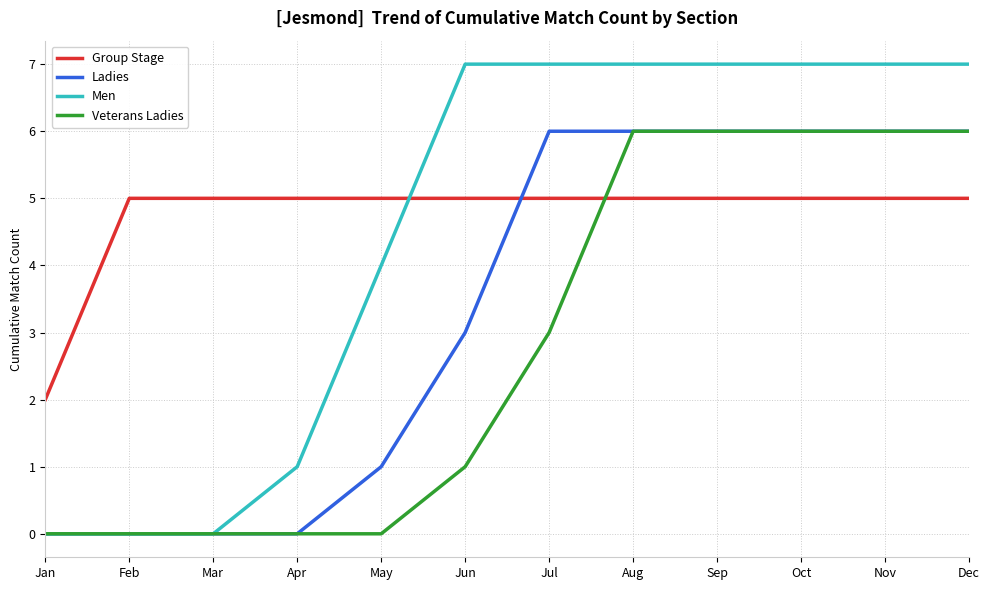

What is the difference between the second highest and second lowest values in the Veterans Ladies series?

6